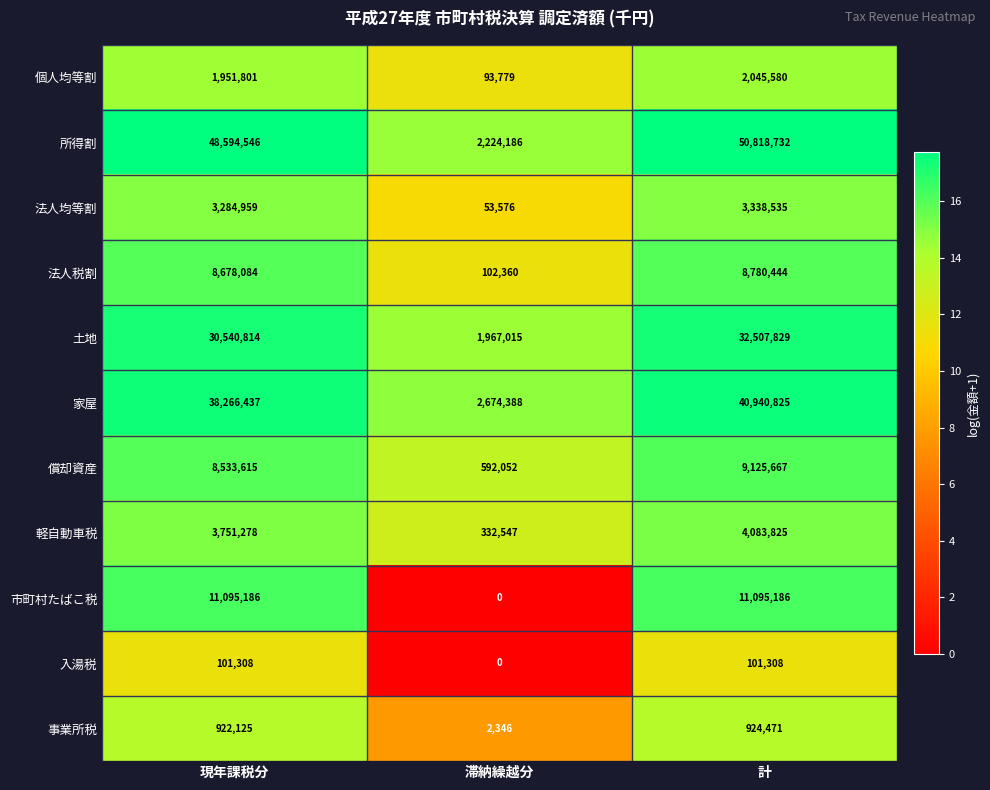

What is the spread (max minus min) of values at 計?

50717424